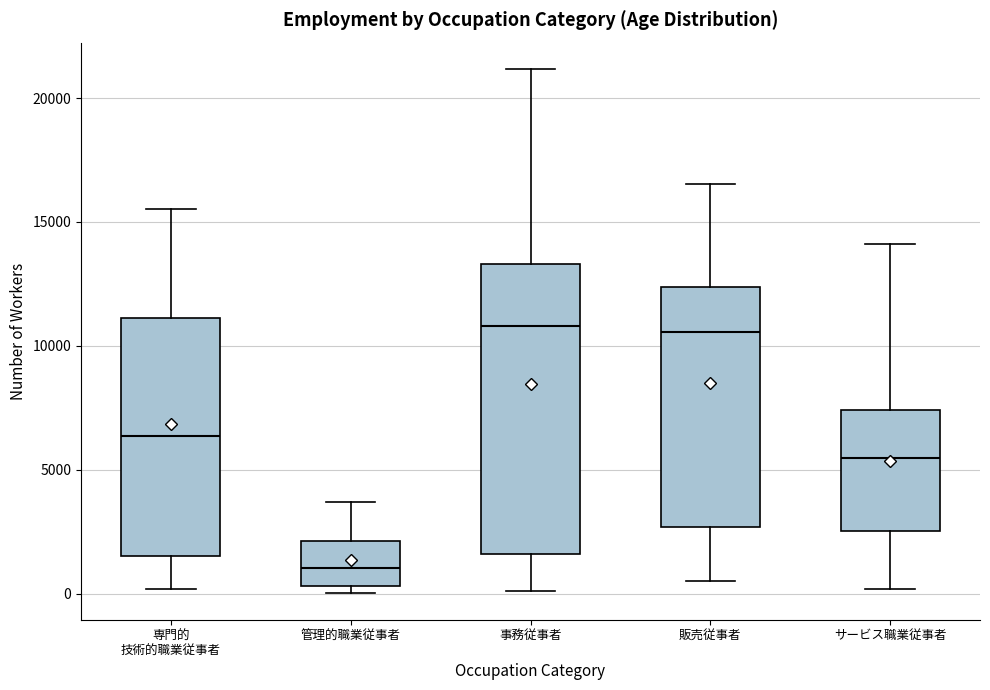

Which box has the lowest median line?

管理的職業従事者